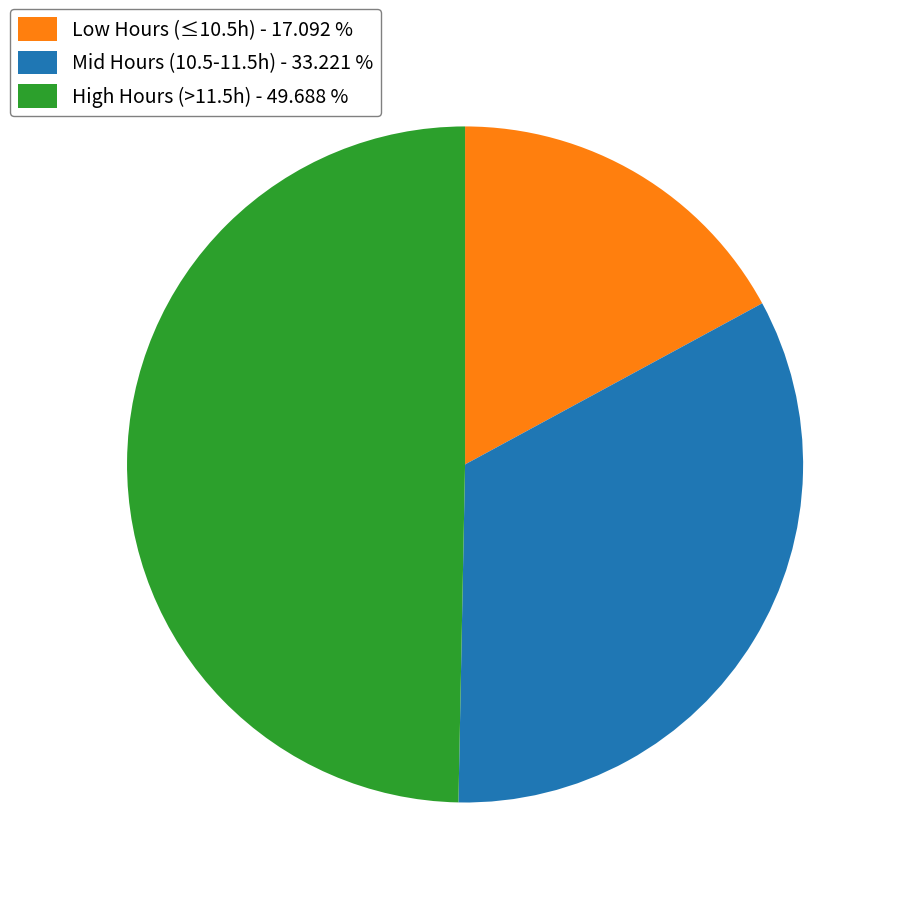

How many slices are in this pie chart?

3